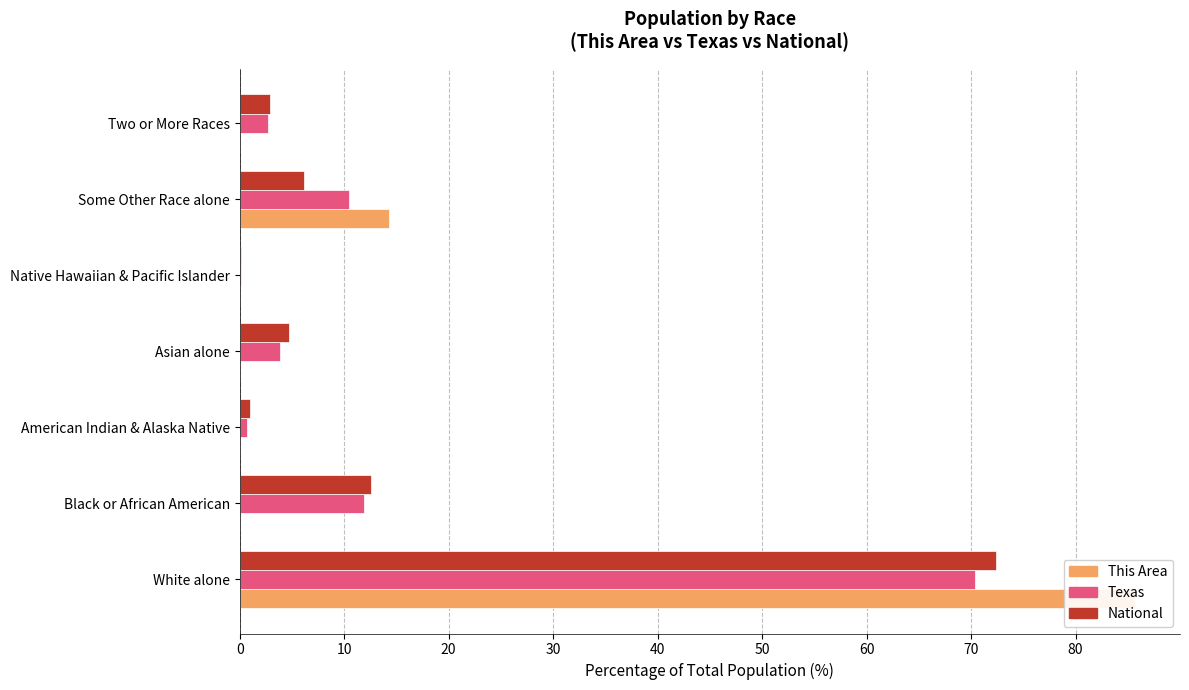

Is it true that Texas equals 3.7 at Some Other Race alone?

False